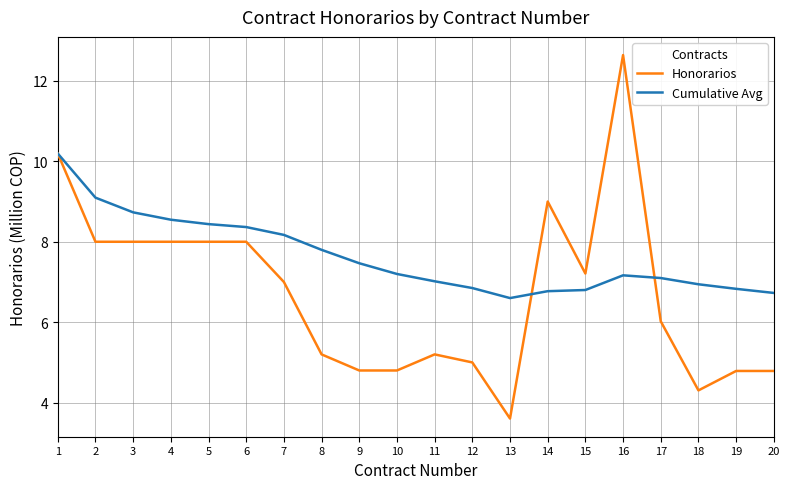

What is the difference between the Cumulative Avg values at 1 and 8?

2.4